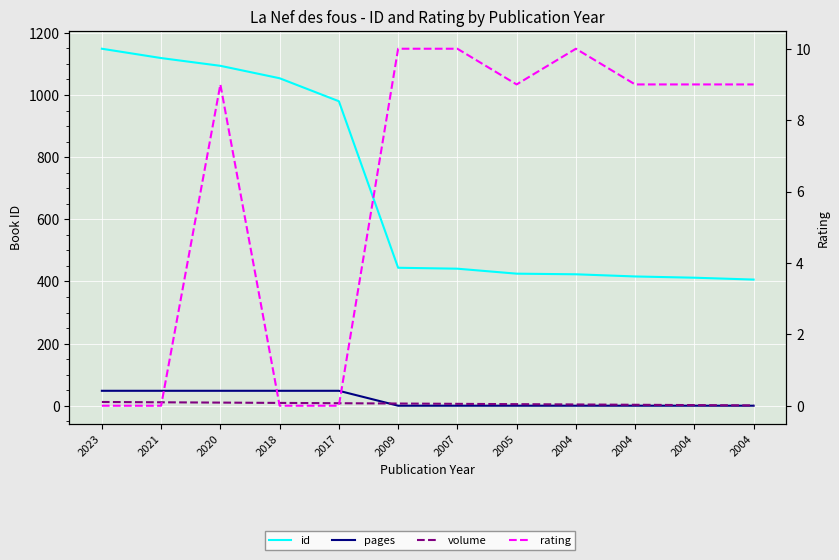

True or false: id and rating cross at least once.

False